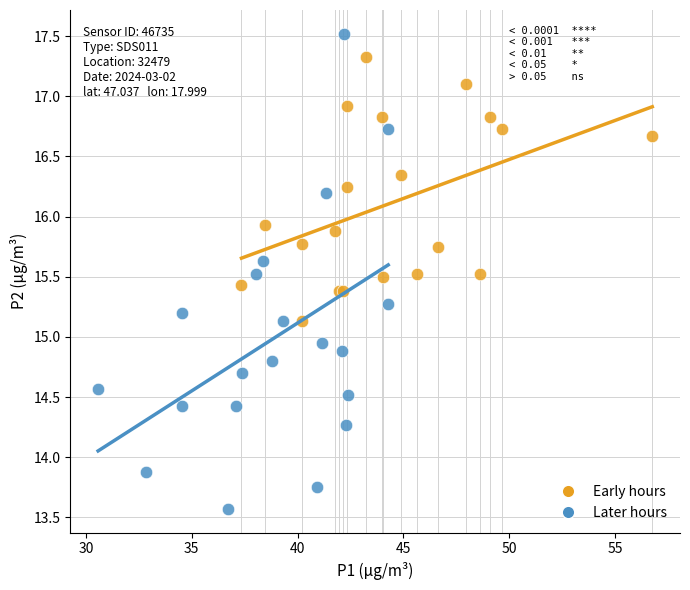

Which series has the widest spread of Y values?

Later hours